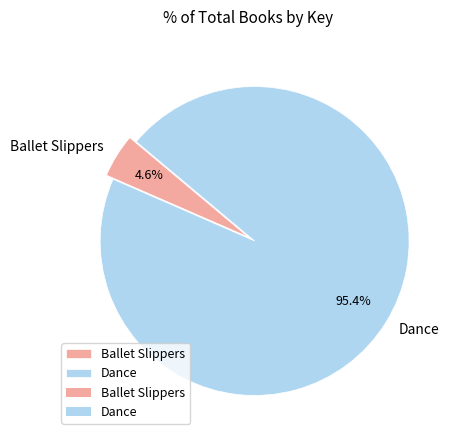

Which has a higher value, Dance or Ballet Slippers?

Dance